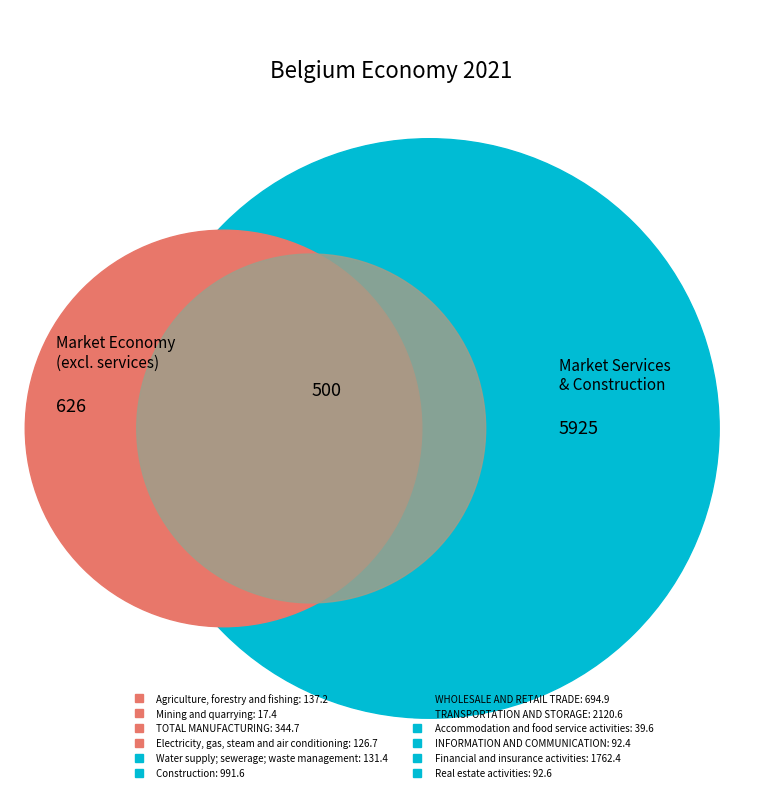

Does WHOLESALE AND RETAIL TRADE account for over 50% of the chart?

No